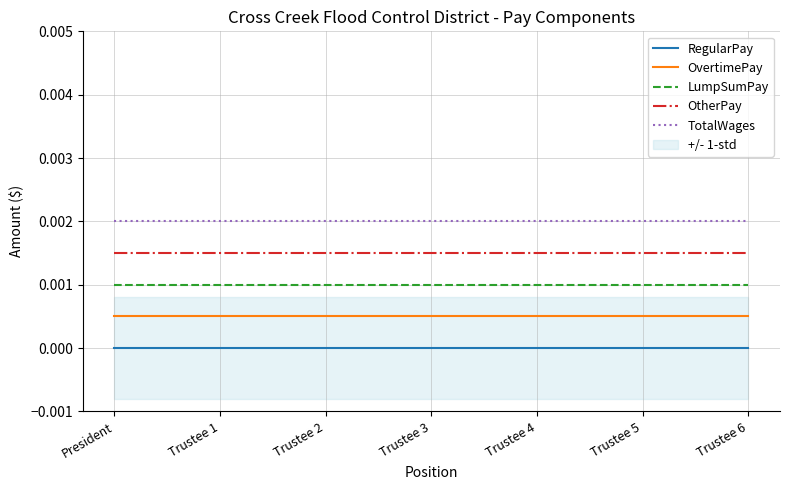

The value of OvertimePay at Trustee 5 is 0.0. True or false?

False